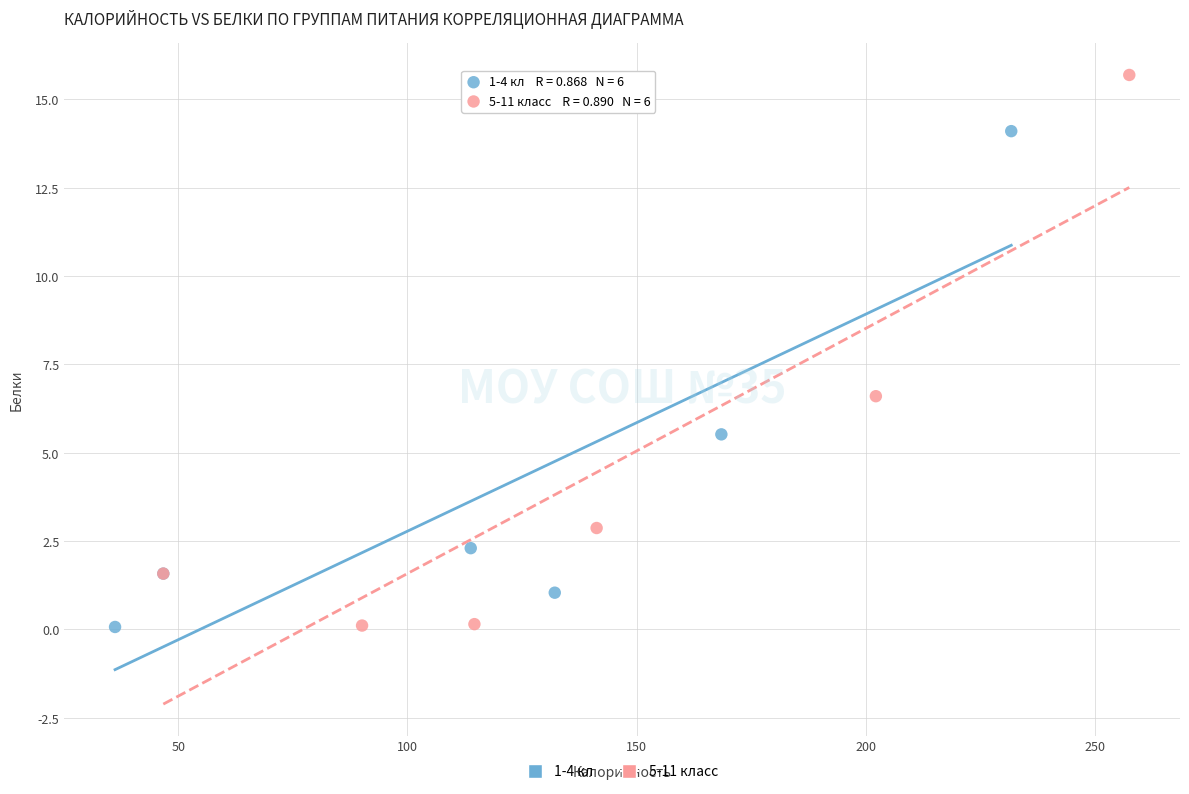

What are all the series names shown in the legend?

1-4 кл, 5-11 класс